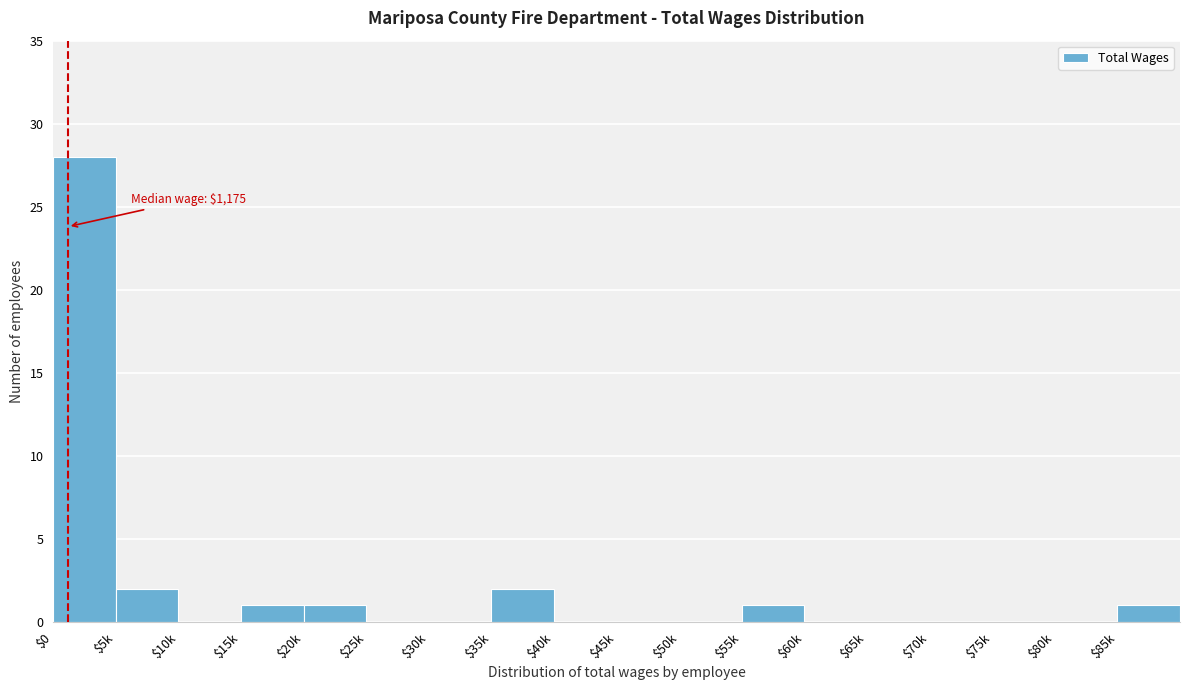

True or false: the data shows 7 at $0.

False